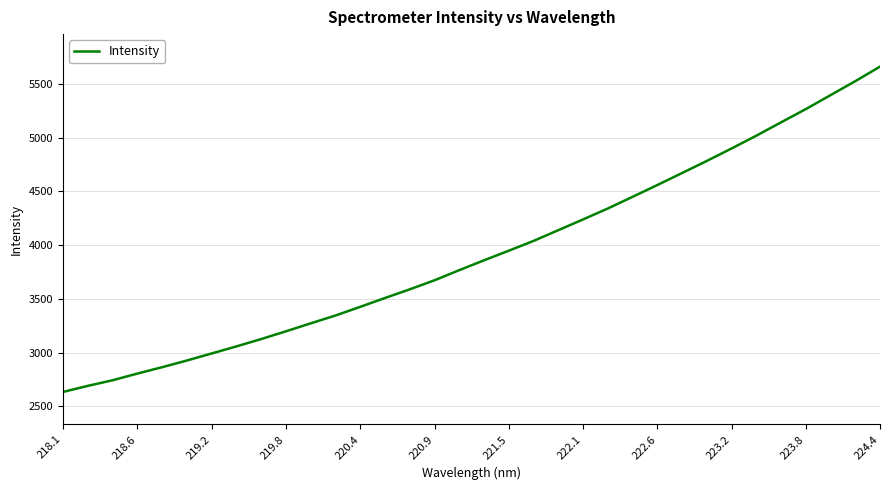

What is the maximum value shown in the chart?

5659.9